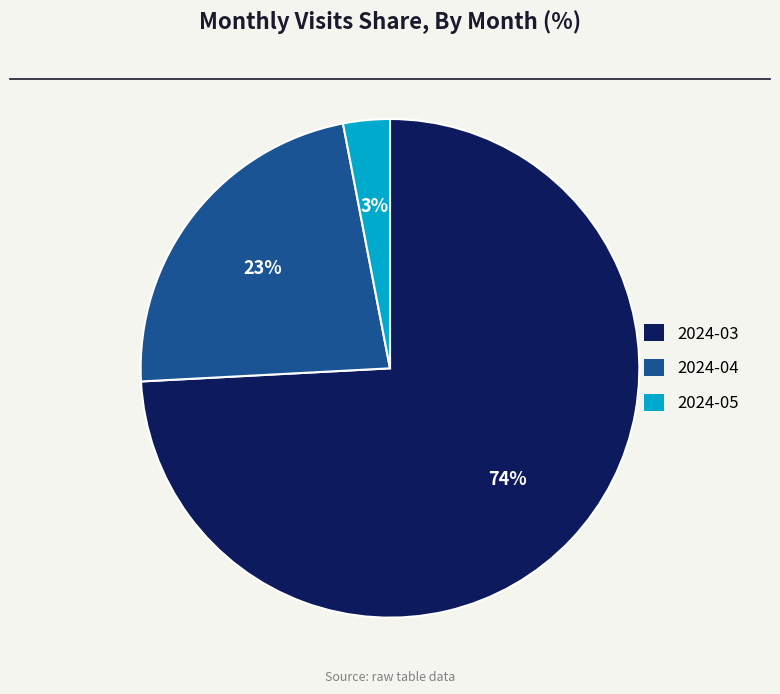

How many segments does this pie chart have?

3